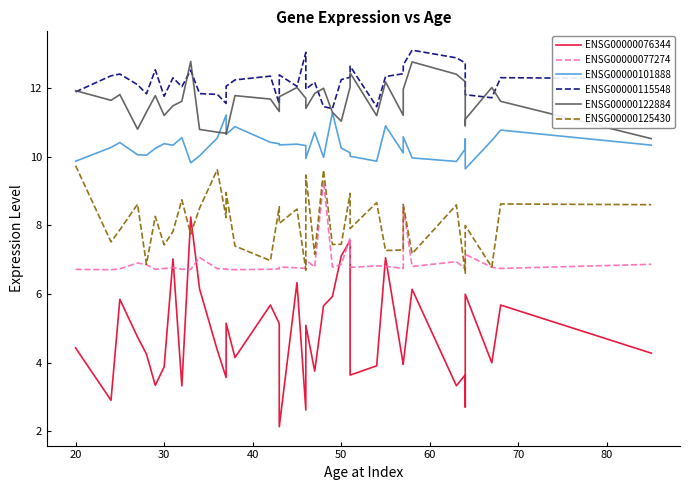

What is the value of the ENSG00000122884 point at the 13th from the left?

10.7